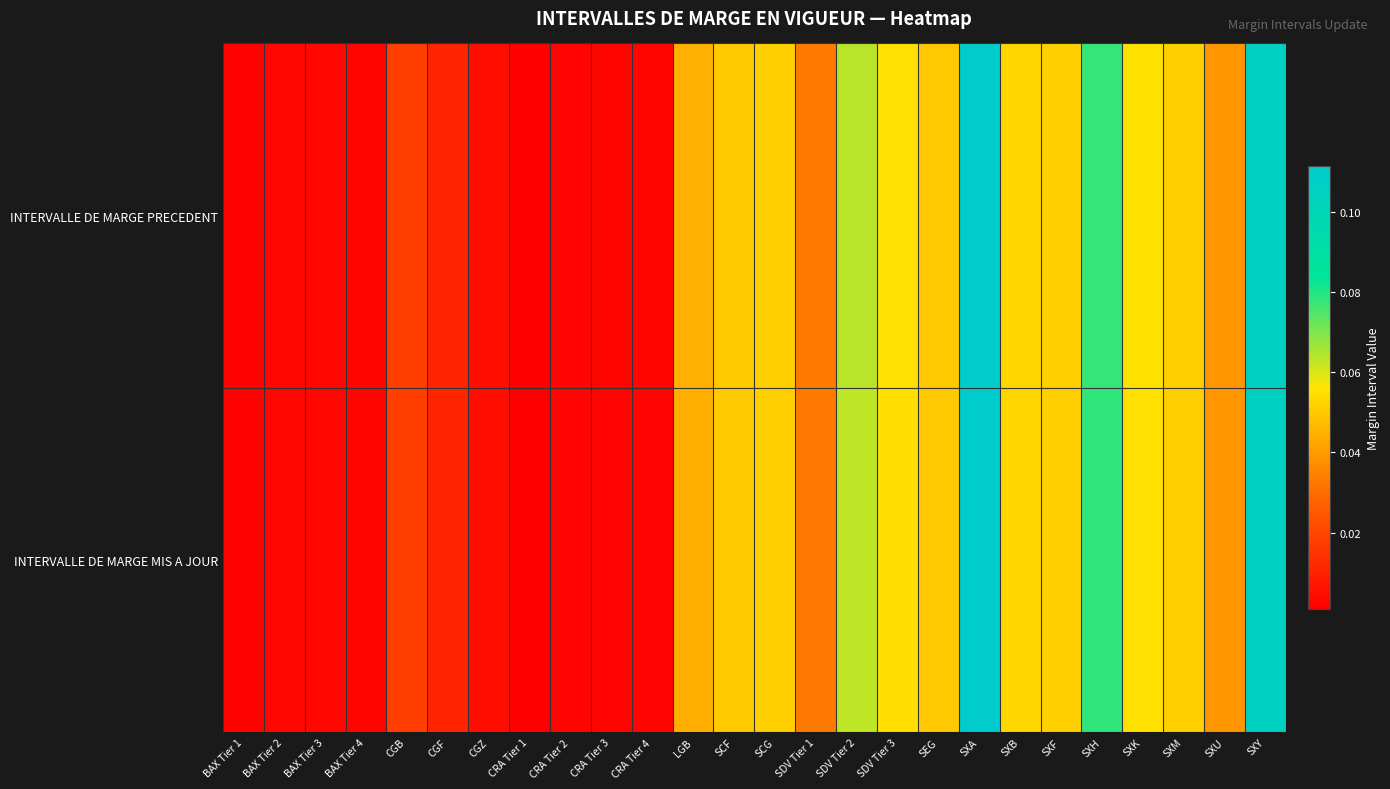

At how many categories does at least one series exceed 0?

26